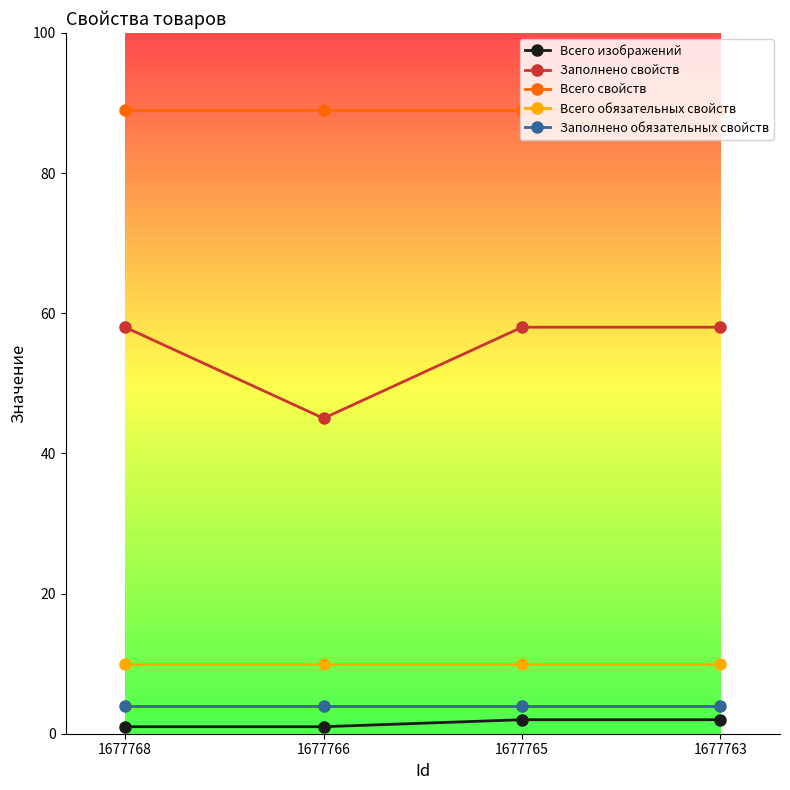

What is the total value across all series at 1677766?

149